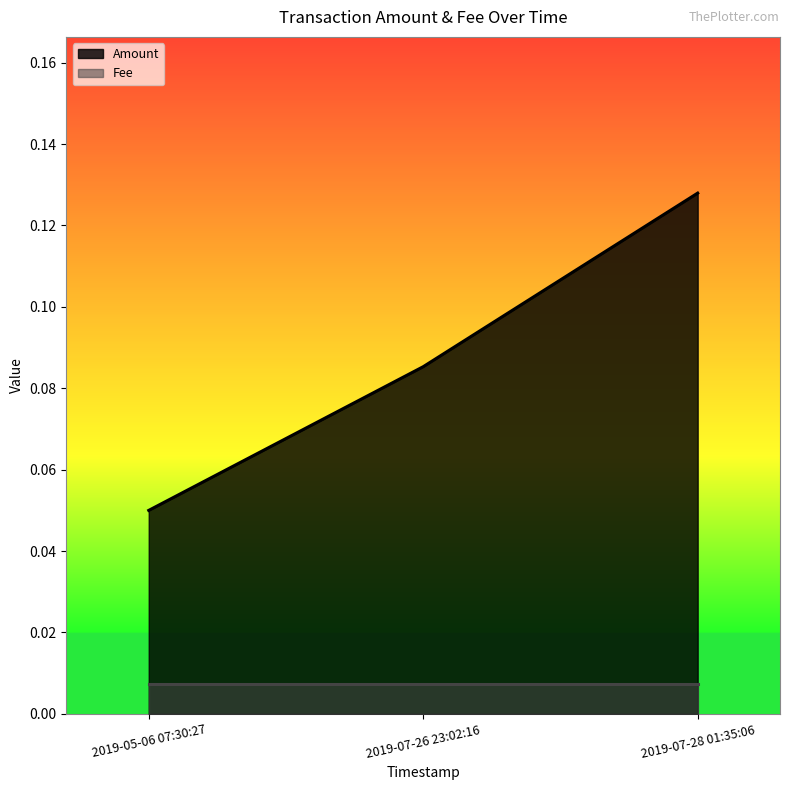

Does the chart have visible grid lines?

No